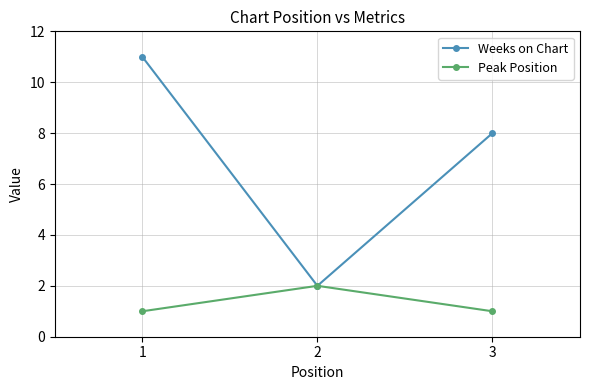

True or false: Weeks on Chart has a value of 16 at 1.

False